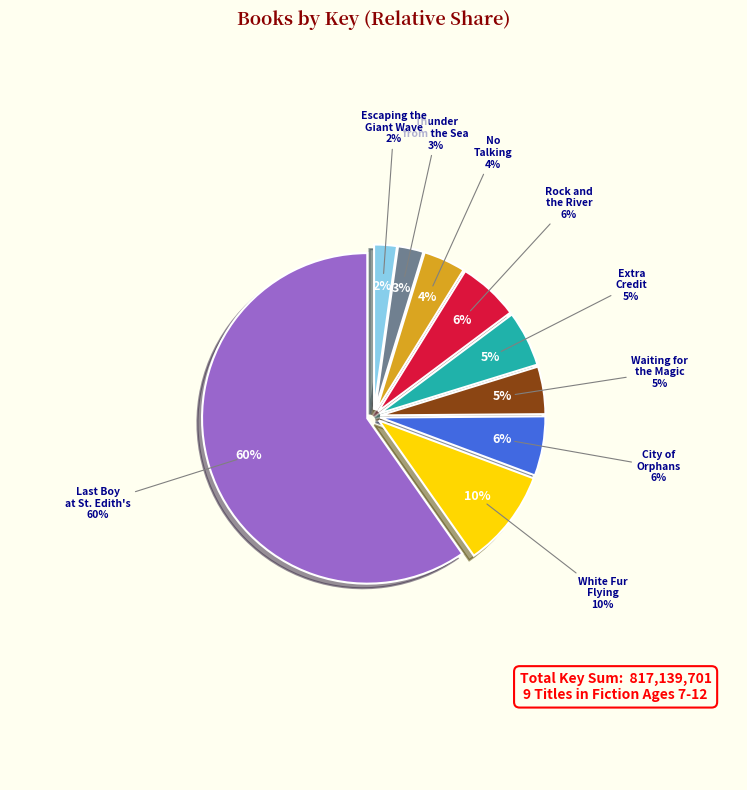

How many segments does this pie chart have?

9